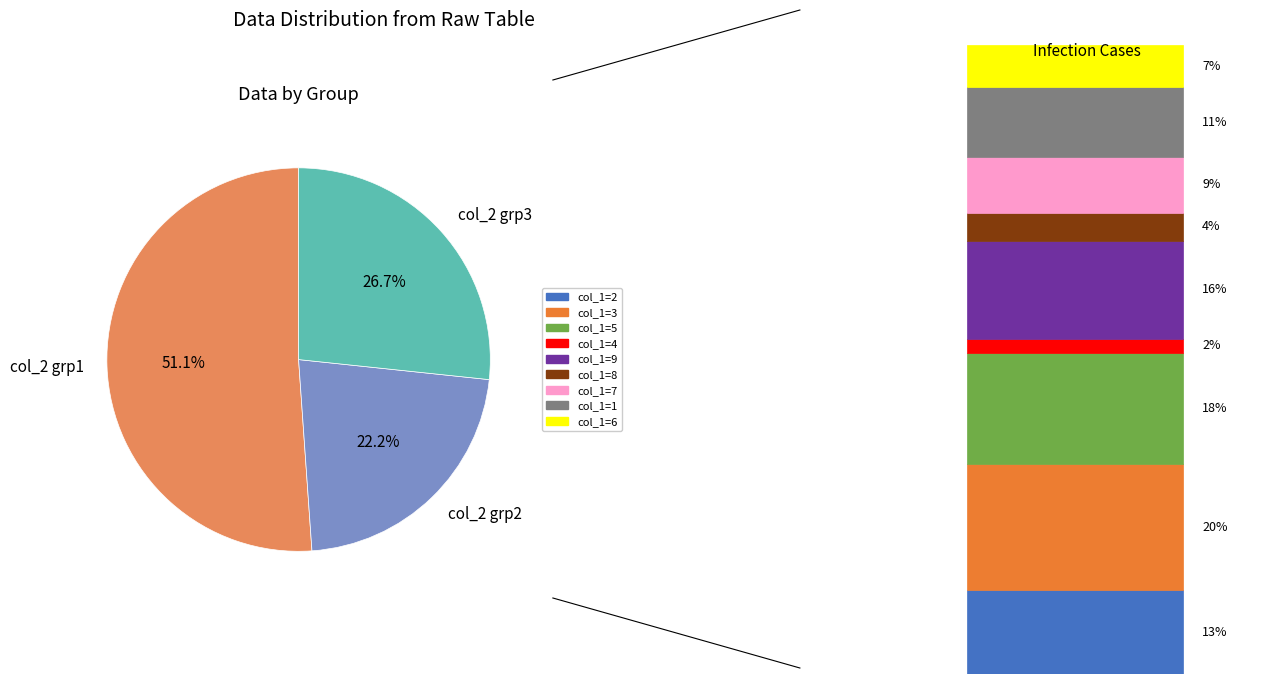

Rank the categories by value from highest to lowest.

col_2 grp1, col_2 grp3, col_2 grp2